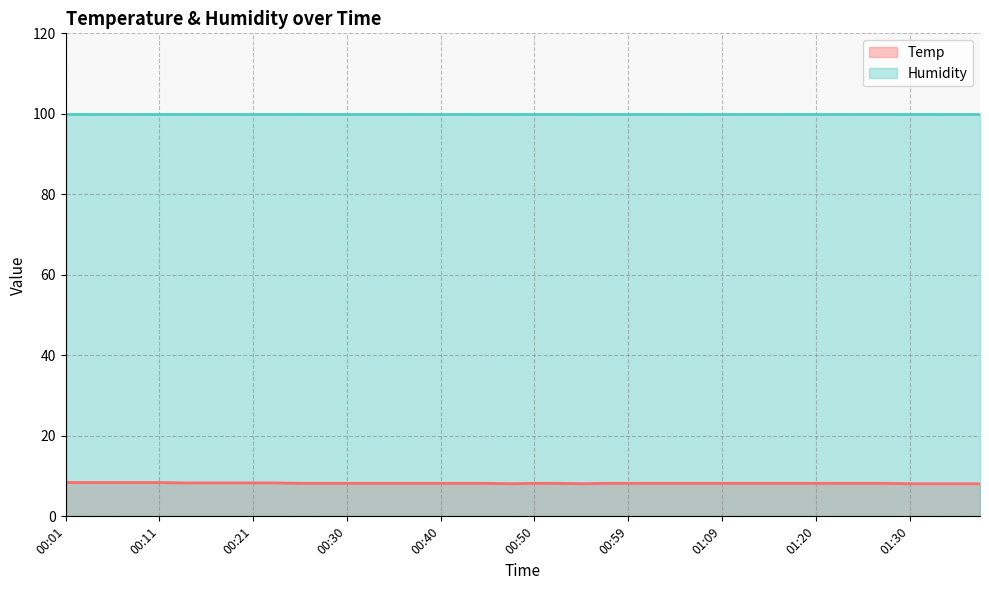

Count the values in the range 8 to 9.

40